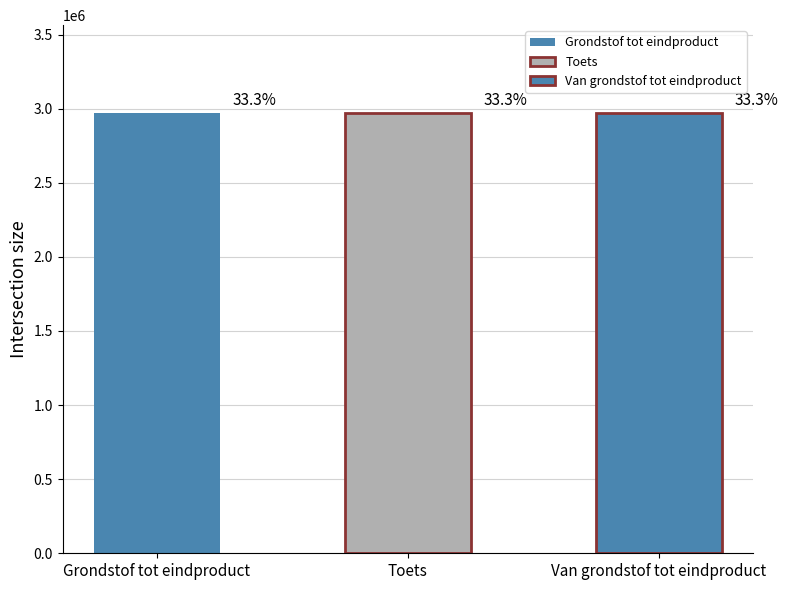

Are the bars horizontal?

No